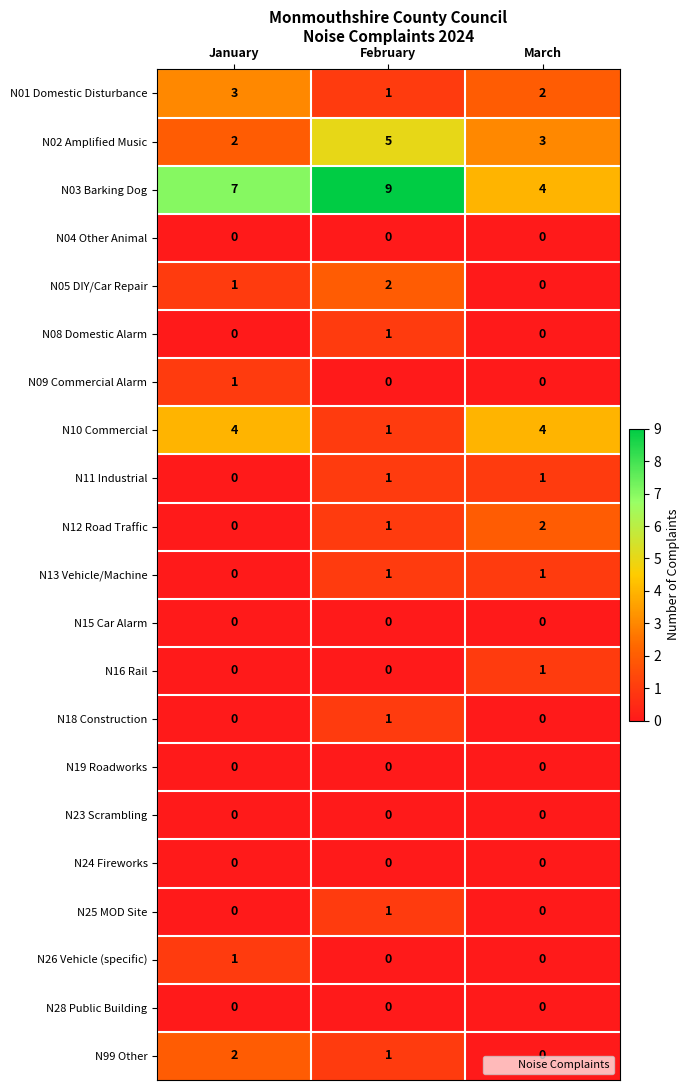

True or false: N23 Scrambling has a value of 0 at January.

True